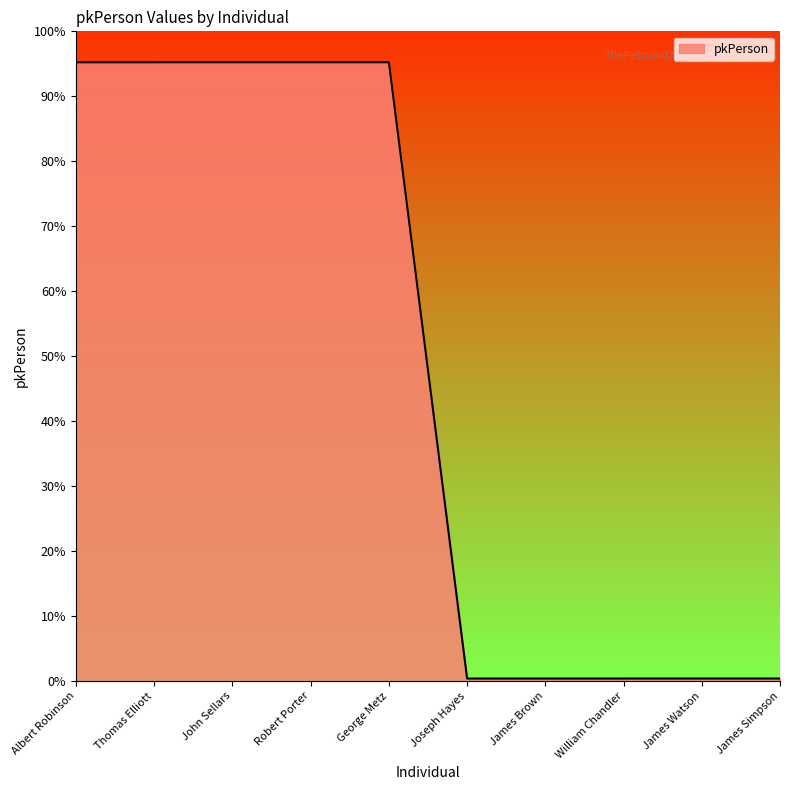

What is the label of the 8th point from the left?

William Chandler